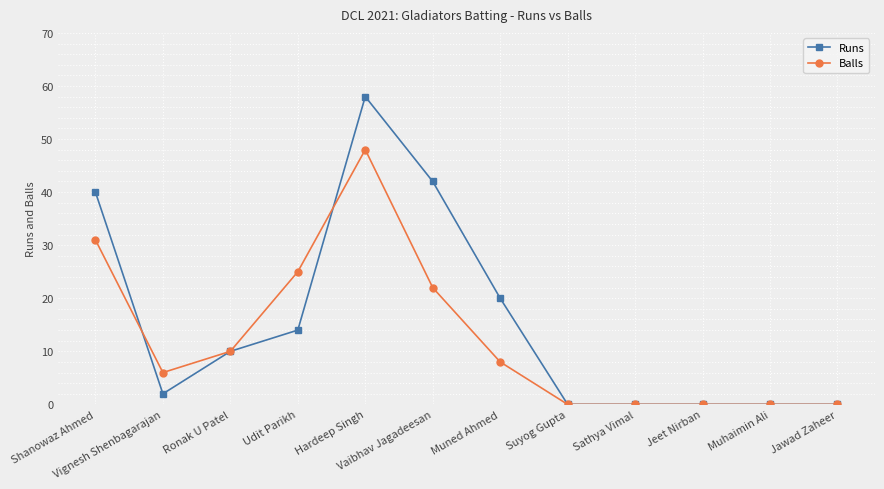

Which category has the highest value in the Balls series?

Hardeep Singh